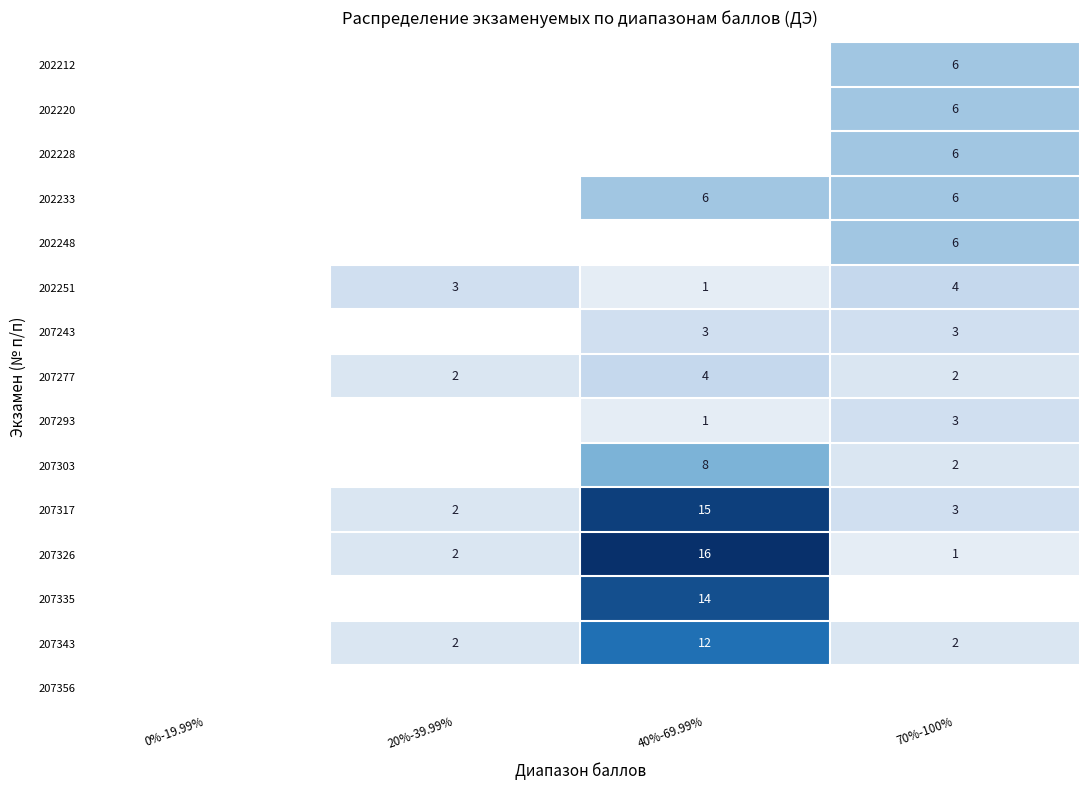

What is the sum of the 207343 values at 70%-100% and 0%-19.99%?

2